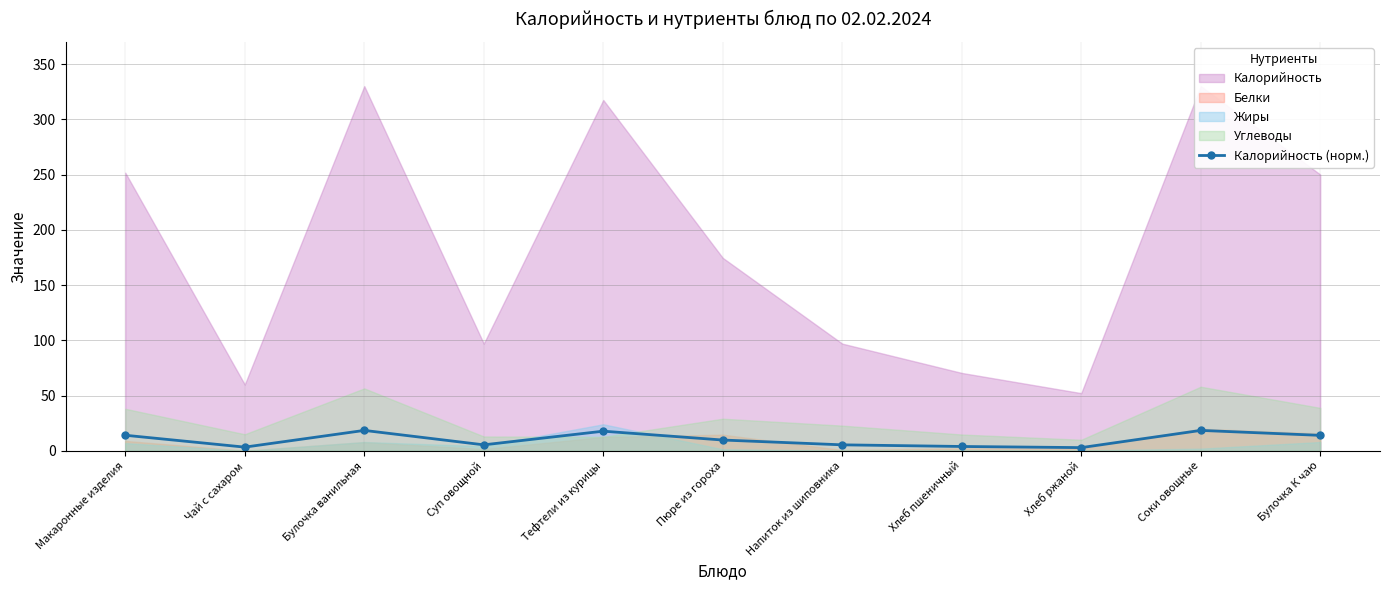

Which category has the lowest value across all series?

Хлеб ржаной